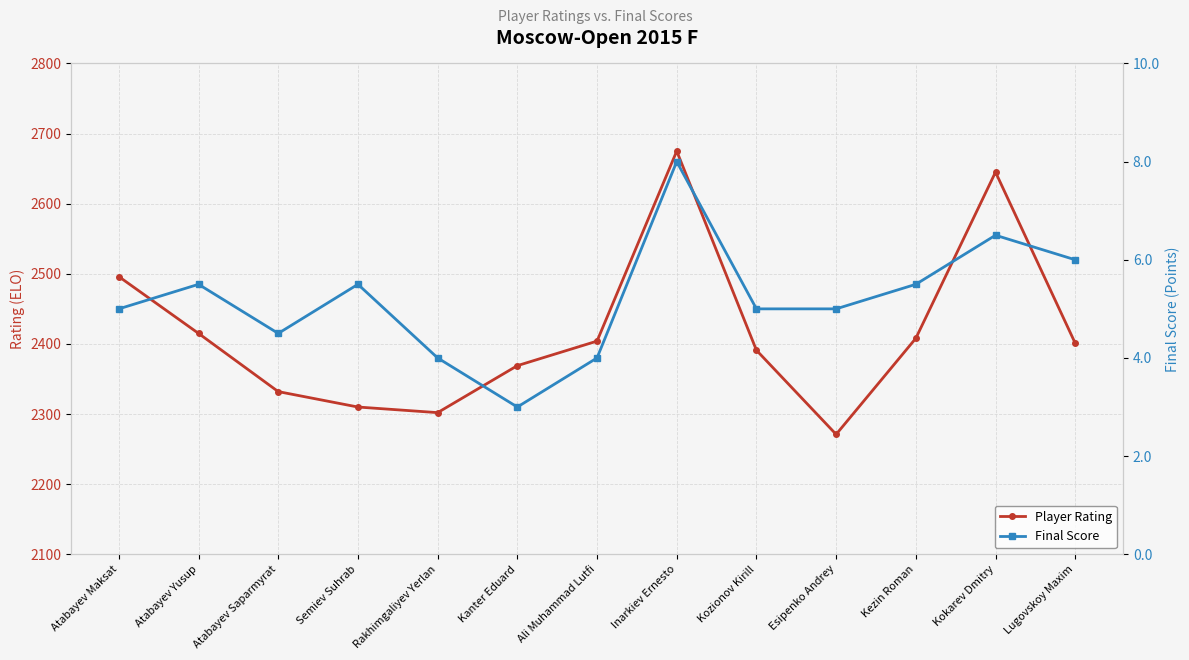

What is the value of the Player Rating point at the 11th from the left?

2408.0